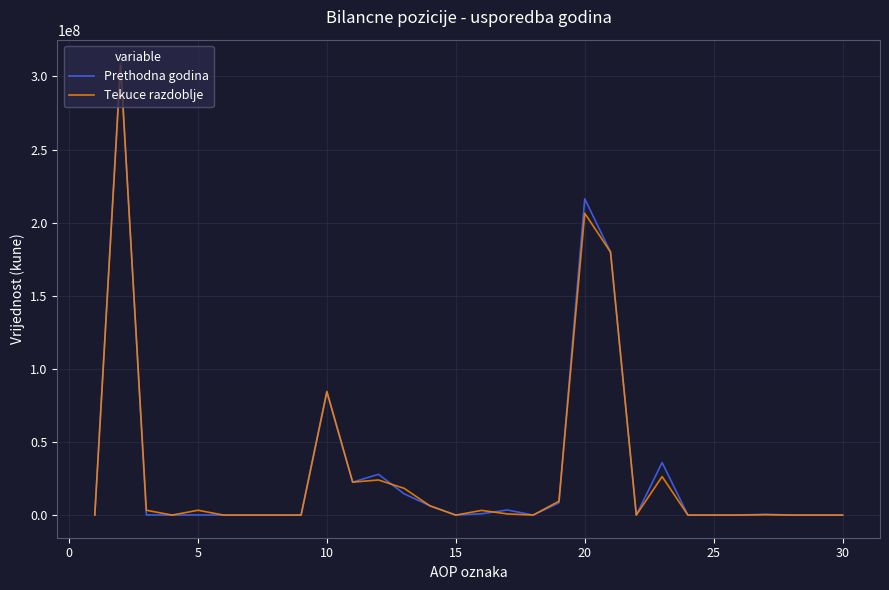

What is the sum of all Prethodna godina values?

910645735